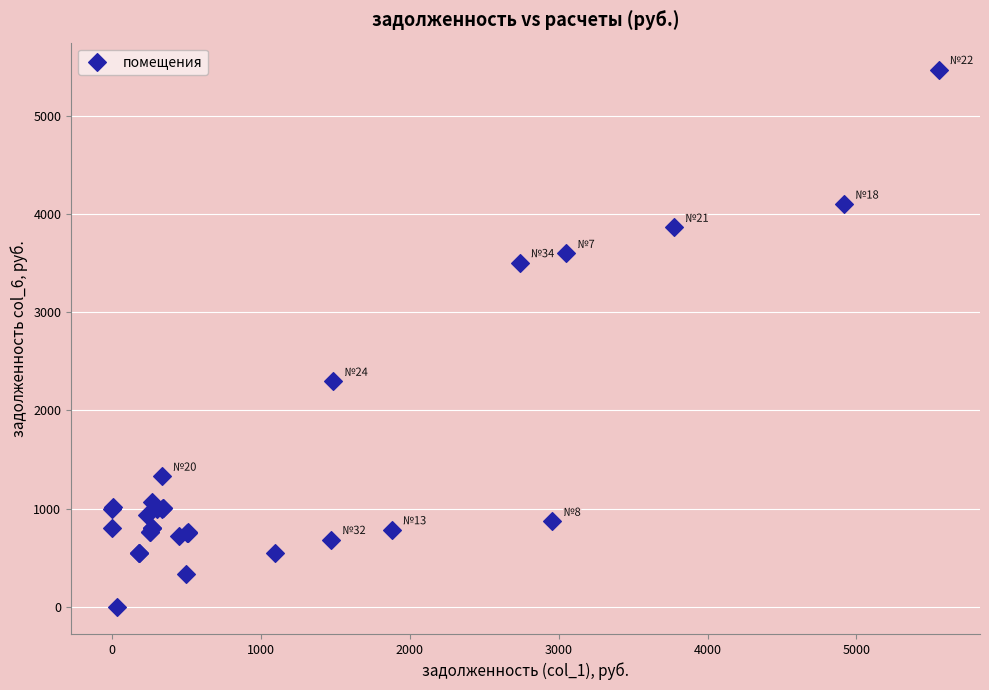

What Y value in the scatter plot is closest to 2733?

2296.3